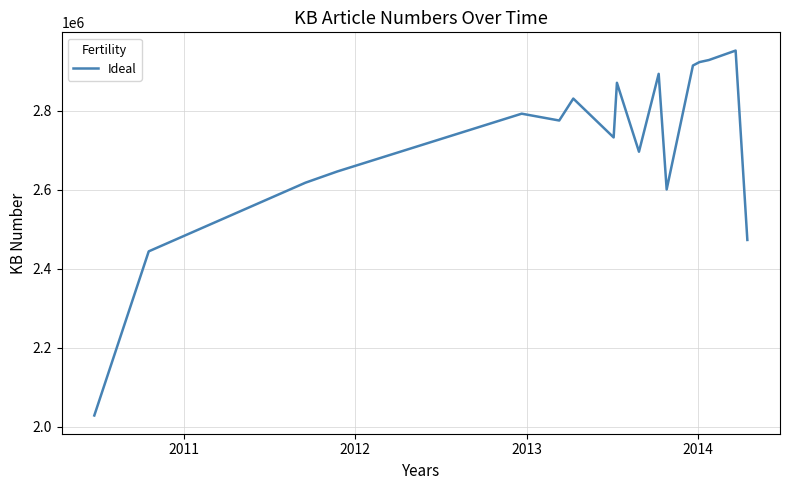

What is the difference between the maximum and minimum values?

923542